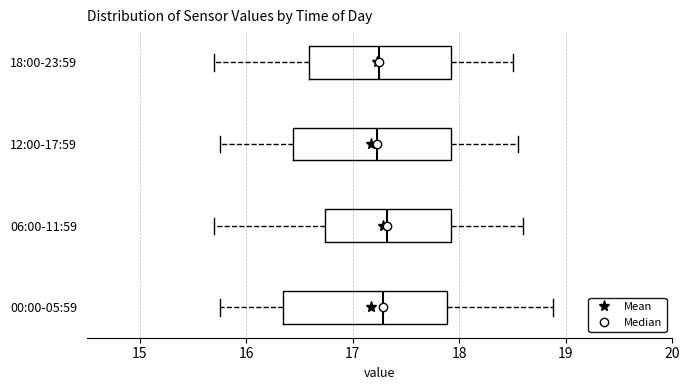

Reading bottom to top, read every box against the x-axis: the position of its median line, the range the box covers, and the ends of its whiskers. The values are not printed on the chart, so give them approximately, as read against the axis.

00:00-05:59: median 17.3, box 16.3 to 17.9, whiskers 15.8 to 18.9
06:00-11:59: median 17.3, box 16.7 to 17.9, whiskers 15.7 to 18.6
12:00-17:59: median 17.2, box 16.4 to 17.9, whiskers 15.8 to 18.6
18:00-23:59: median 17.3, box 16.6 to 17.9, whiskers 15.7 to 18.5